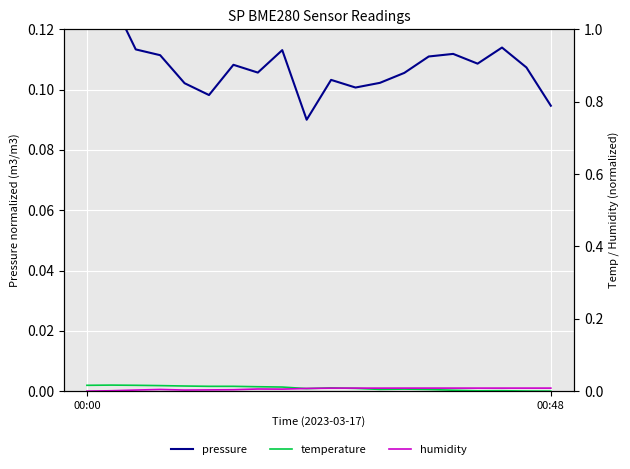

Rank the series by their maximum value, from lowest to highest.

humidity, temperature, pressure